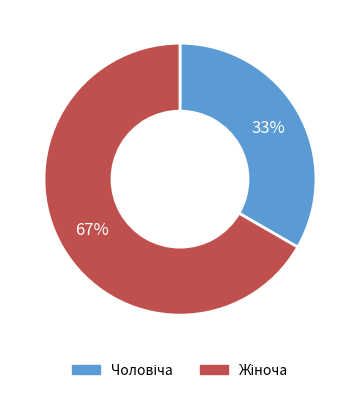

Is there a majority slice in this chart?

Yes